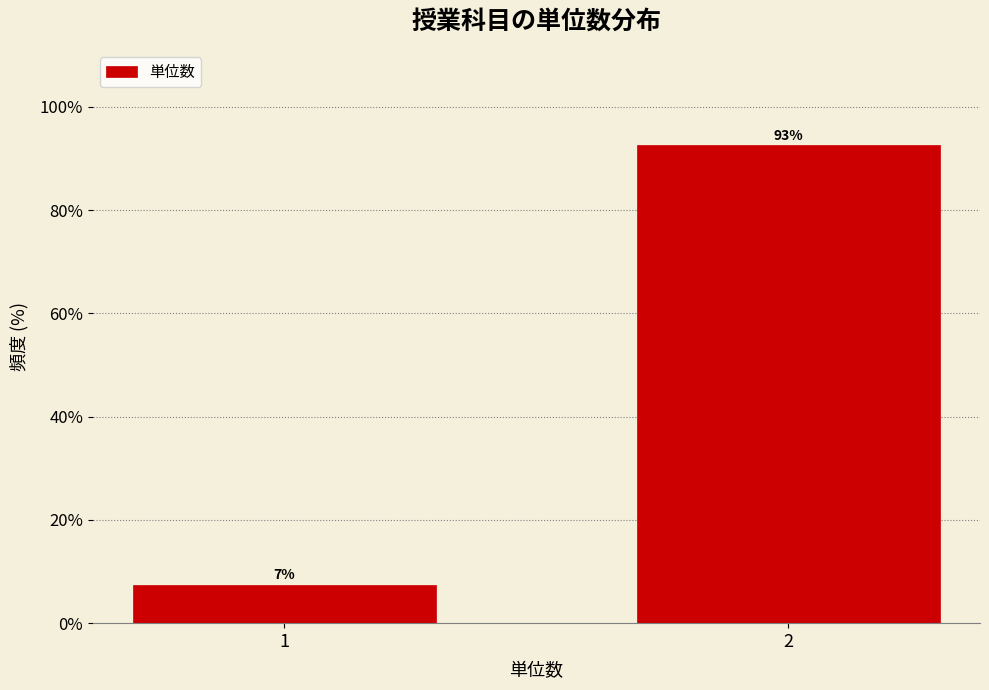

What is the maximum value shown in the chart?

92.6